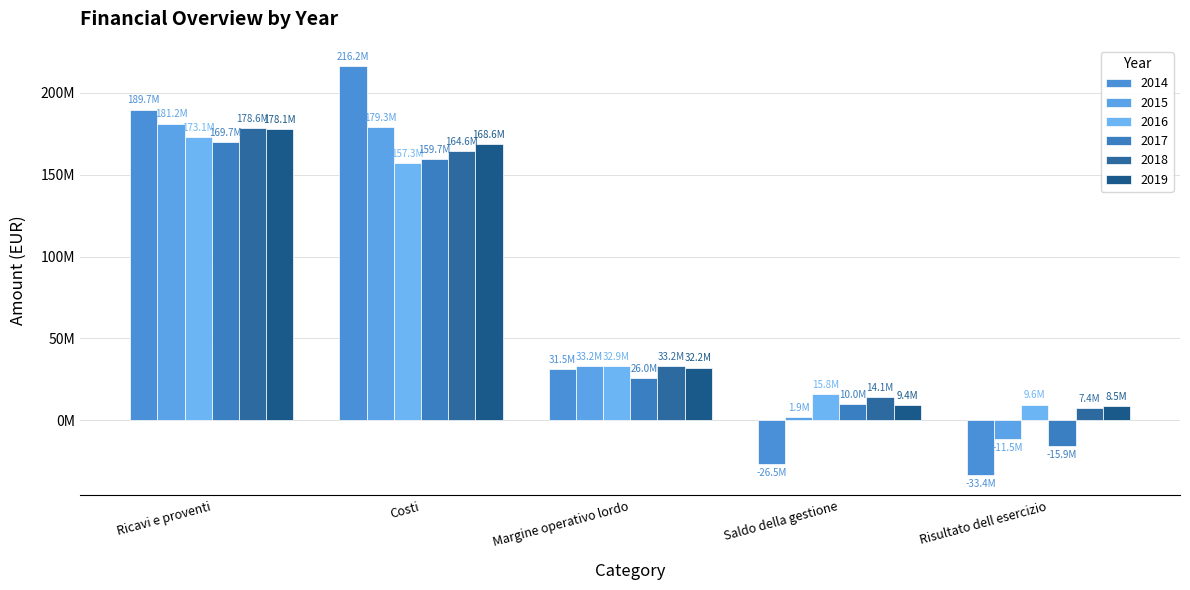

What is the label of the 2nd bar from the left?

Costi